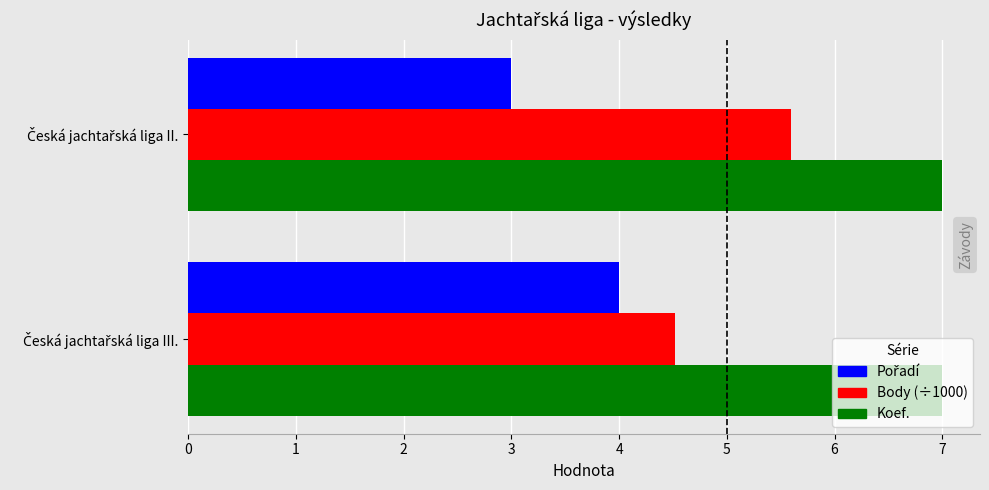

What is the maximum value for Koef.?

7.0